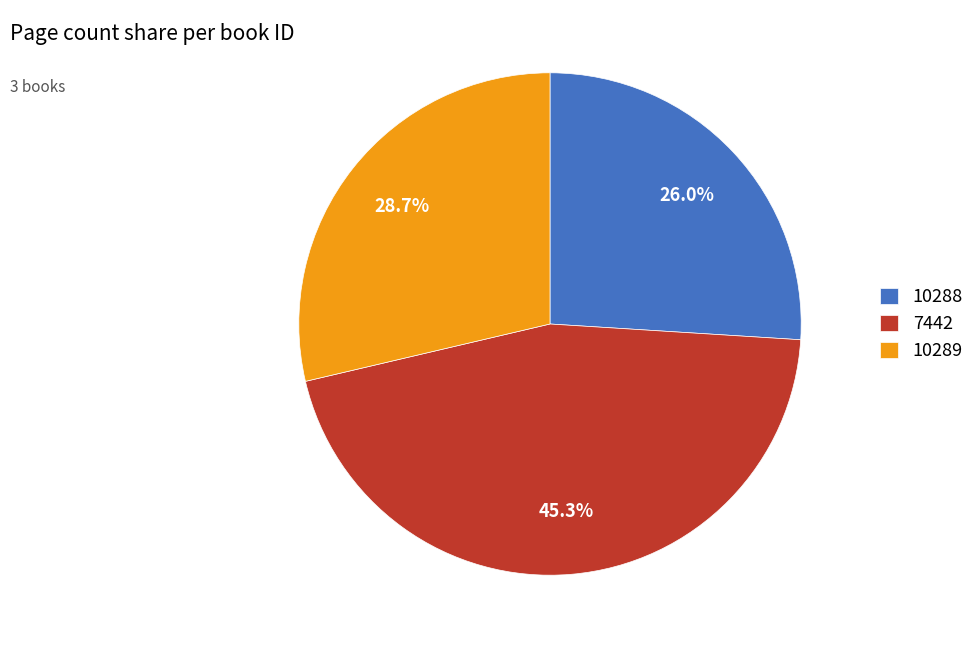

Is the sum of 10289 and 10288 greater than half?

Yes